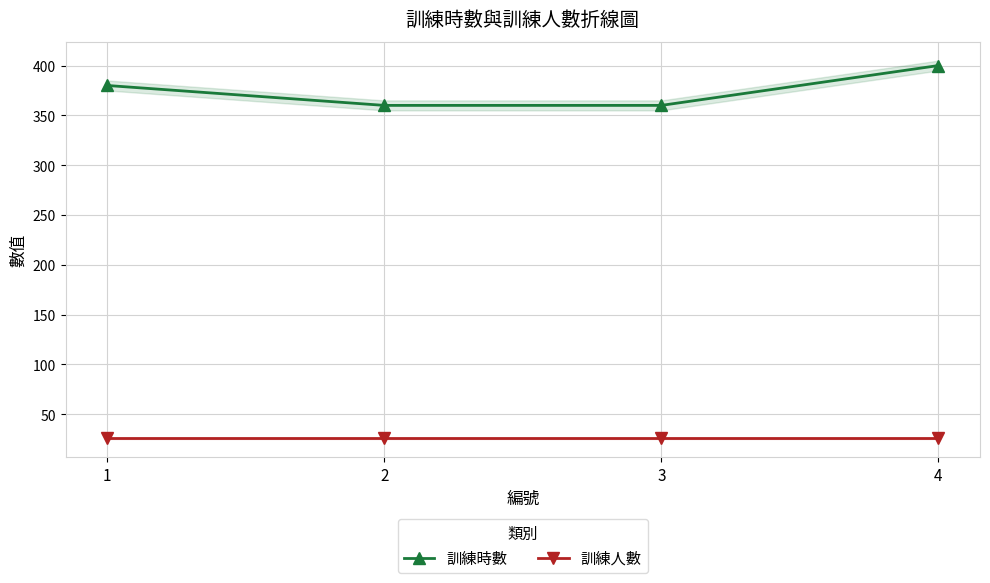

Reading right to left, list all the values displayed in this chart.

訓練時數: 400	360	360	380
訓練人數: 26	26	26	26